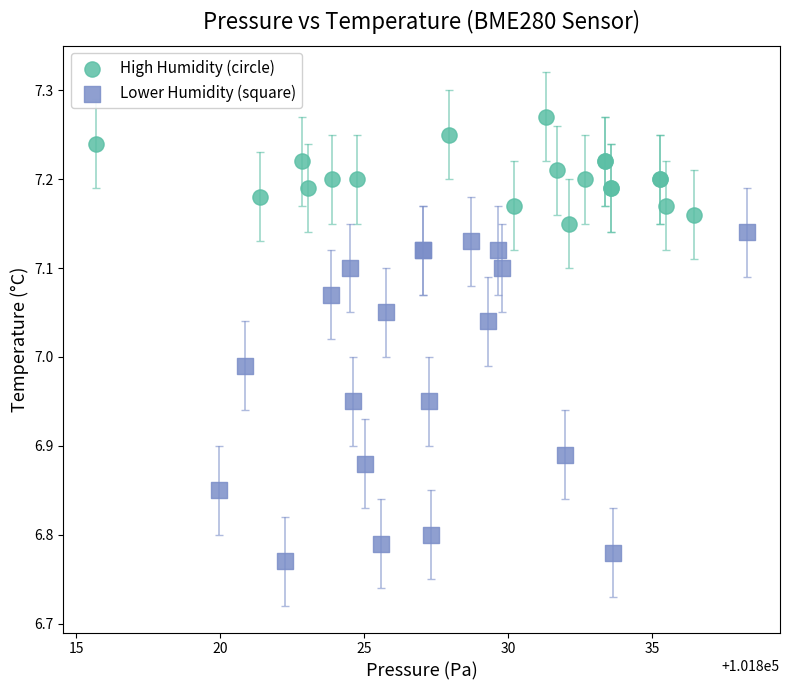

Which series reaches the maximum Y coordinate?

High Humidity (circle)